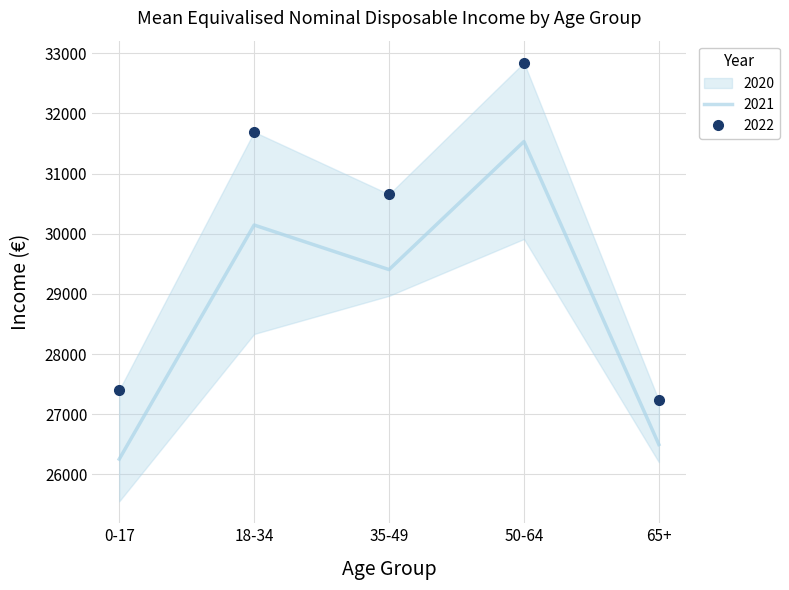

At how many categories does at least one series exceed 28999?

3